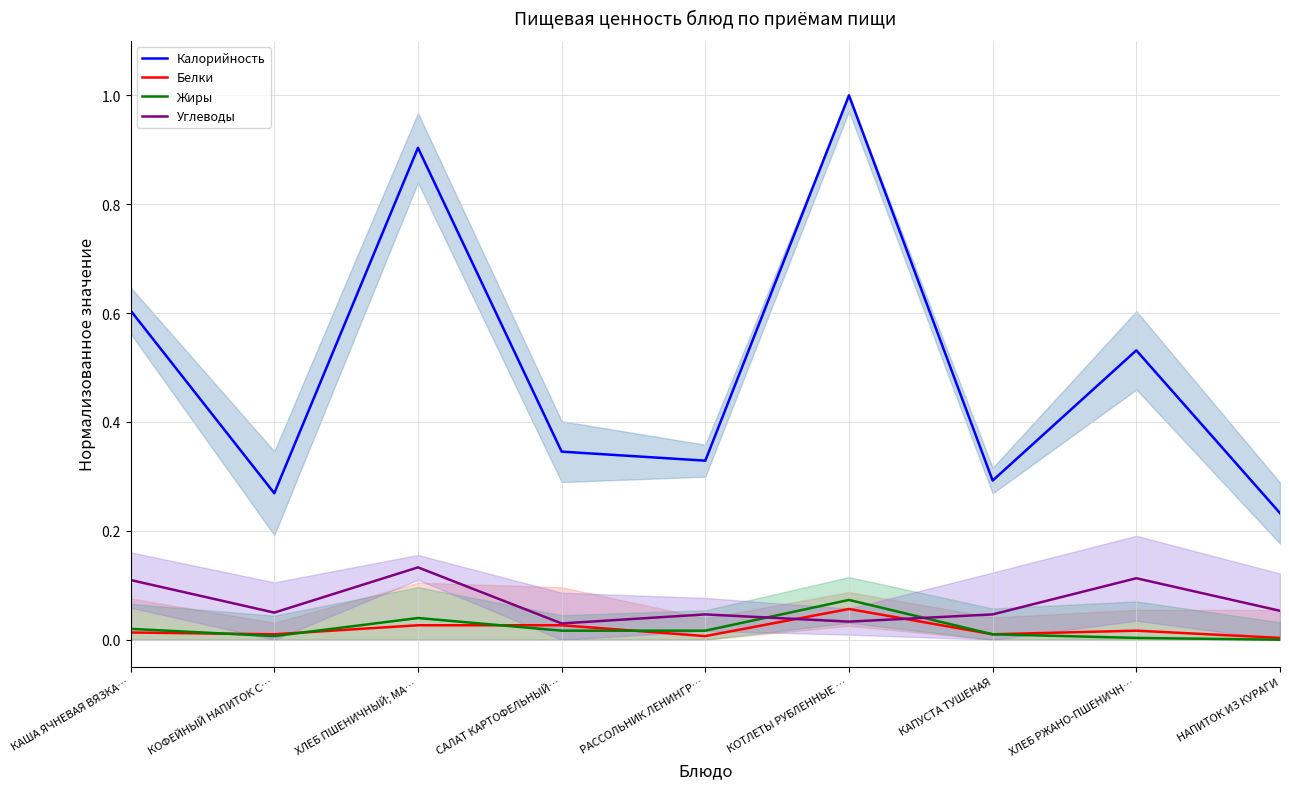

What is the value of the Калорийность point at the 3rd from the left?

0.9